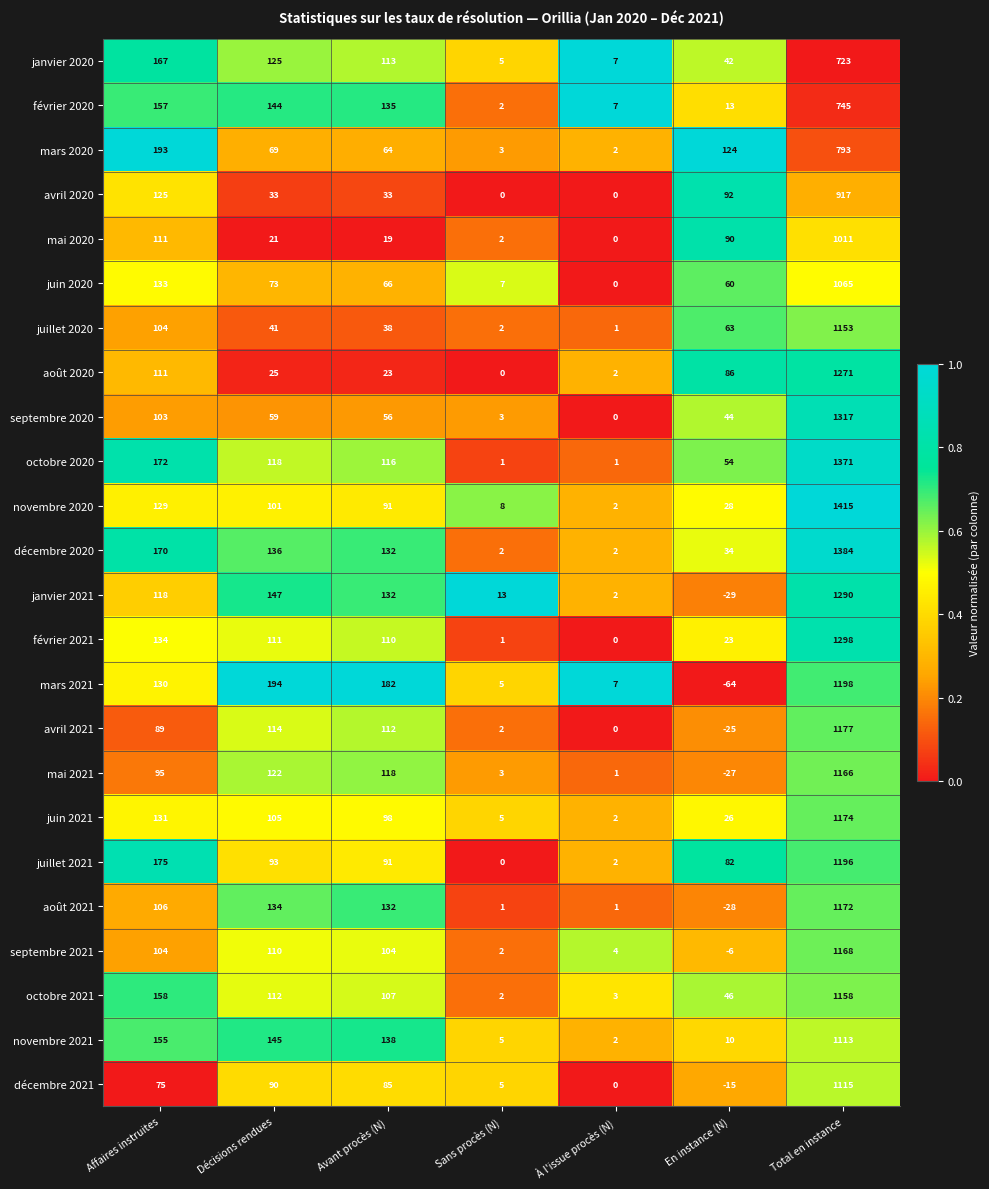

Which category has the highest value in the janvier 2021 series?

Total en instance